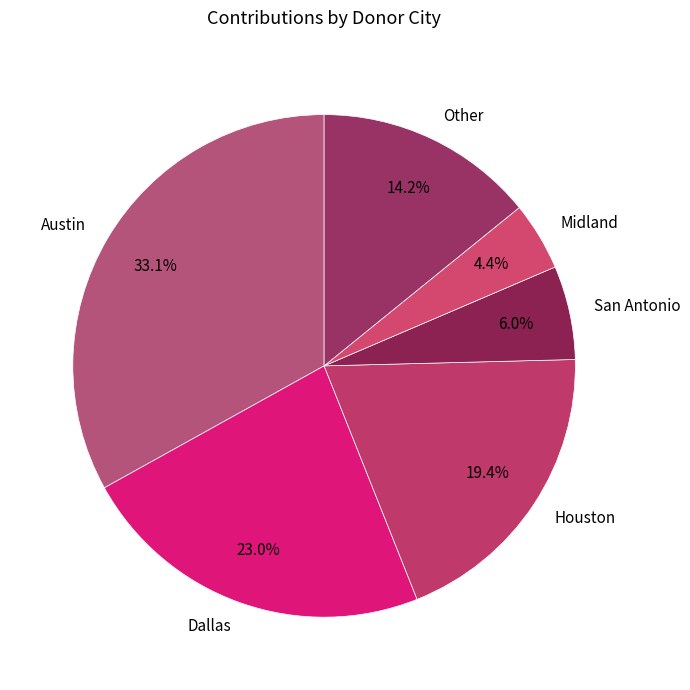

True or false: Dallas accounts for 35% of the total.

False